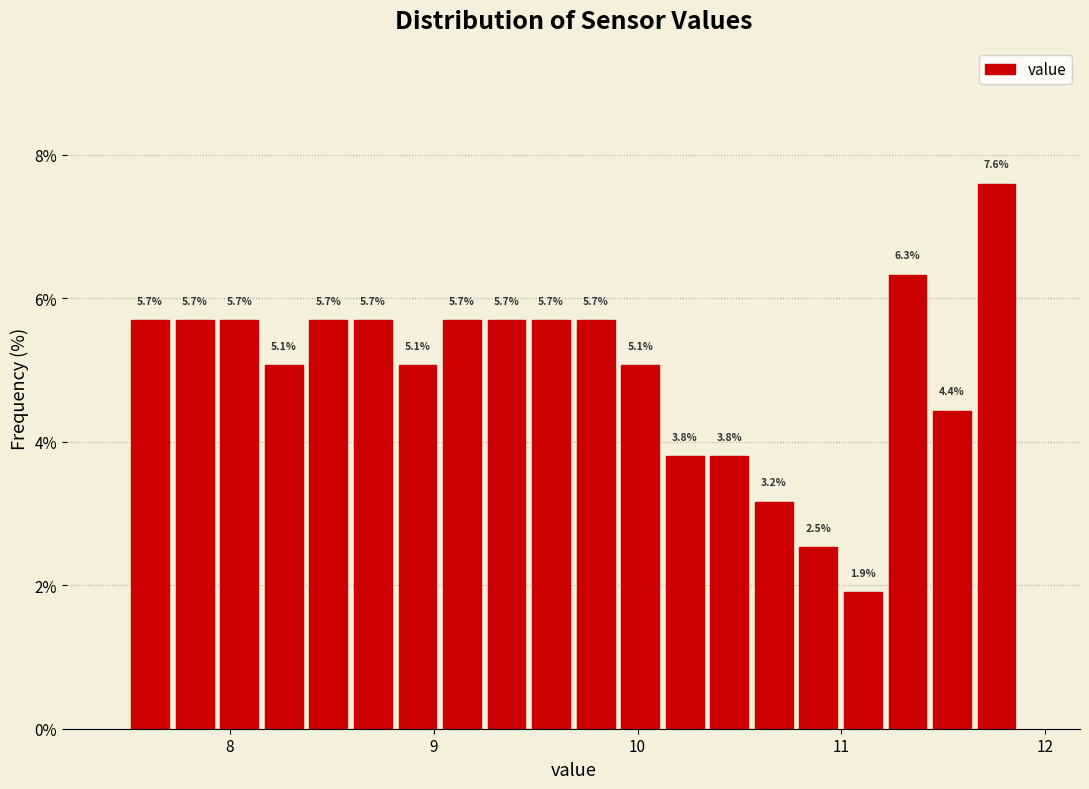

Around what value on the x-axis is the tallest bar? Give the approximate position of its centre, as read against the axis.

11.8